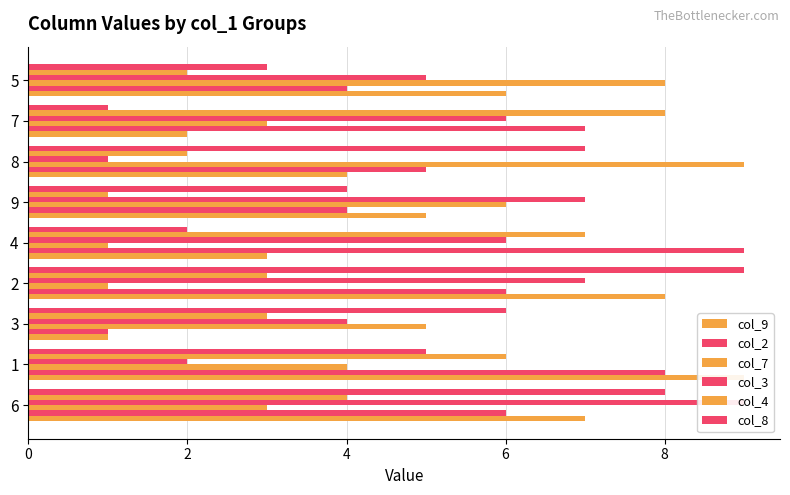

Is the value of col_7 at 4 greater than the value of col_3 at 8?

No